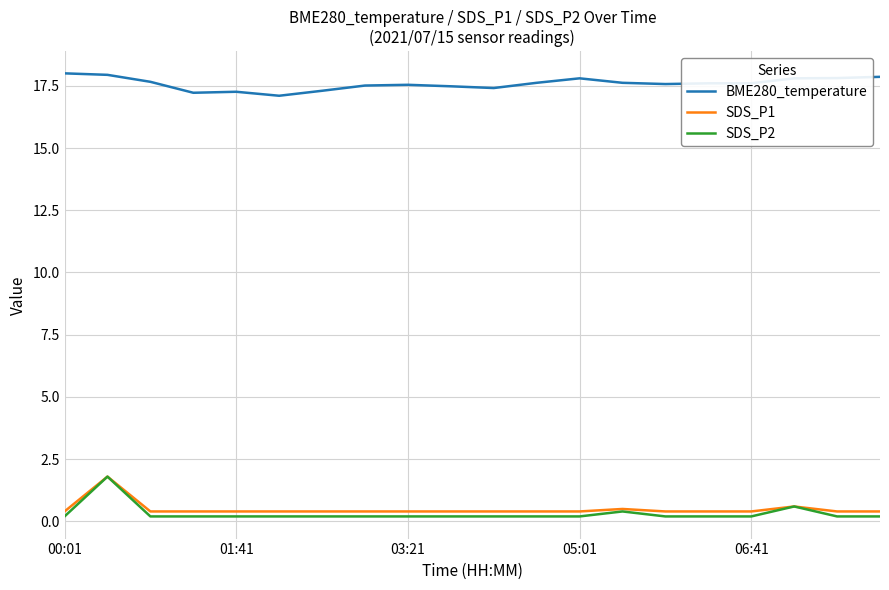

True or false: SDS_P1 and BME280_temperature cross at least once.

False